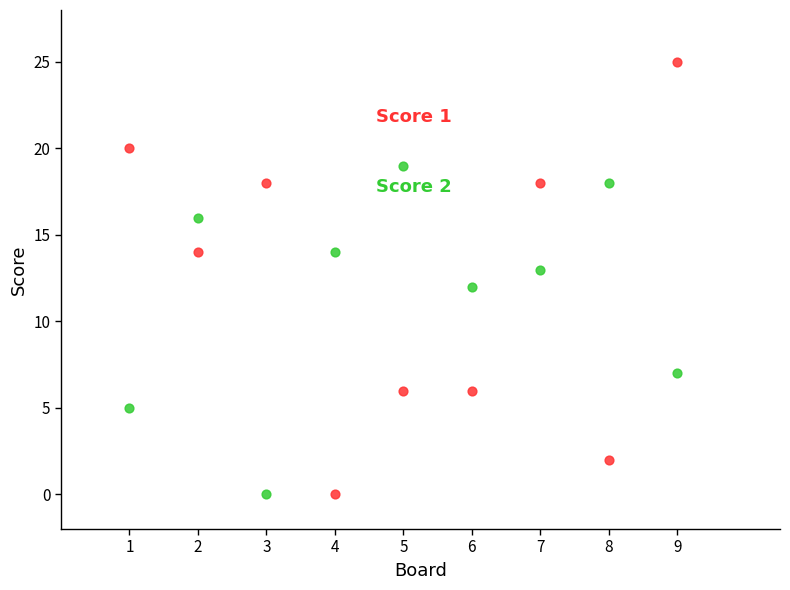

Across all data points, what is the range of Y values (max minus min)?

25